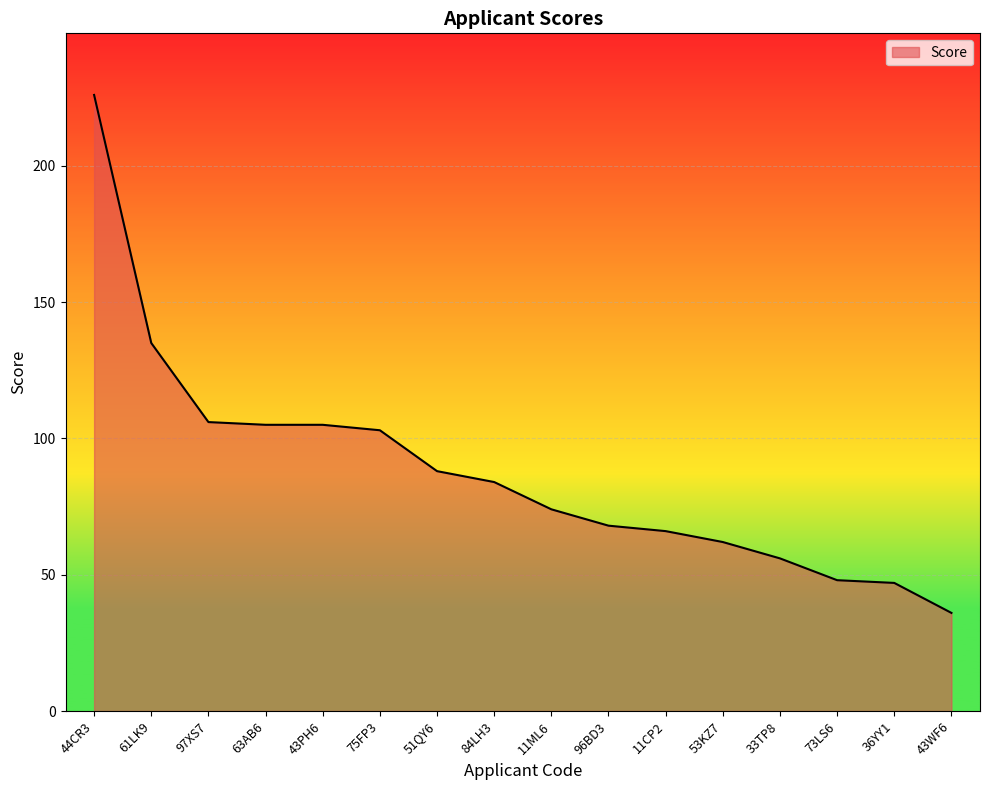

How many distinct data groups are displayed?

1